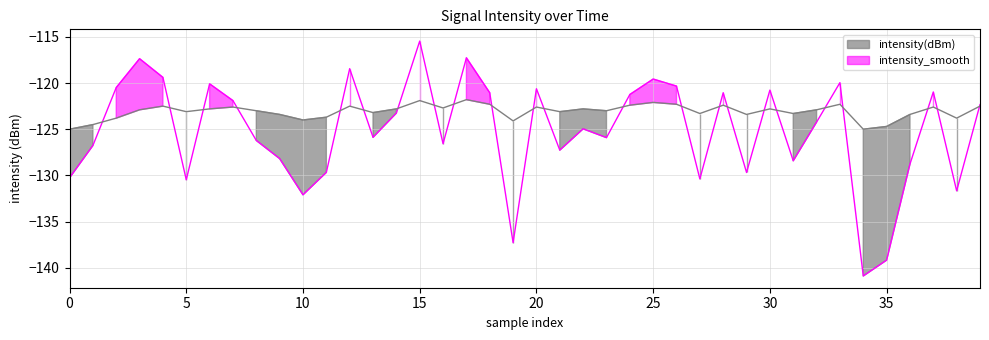

What is the total value across all series at 22?

-247.8